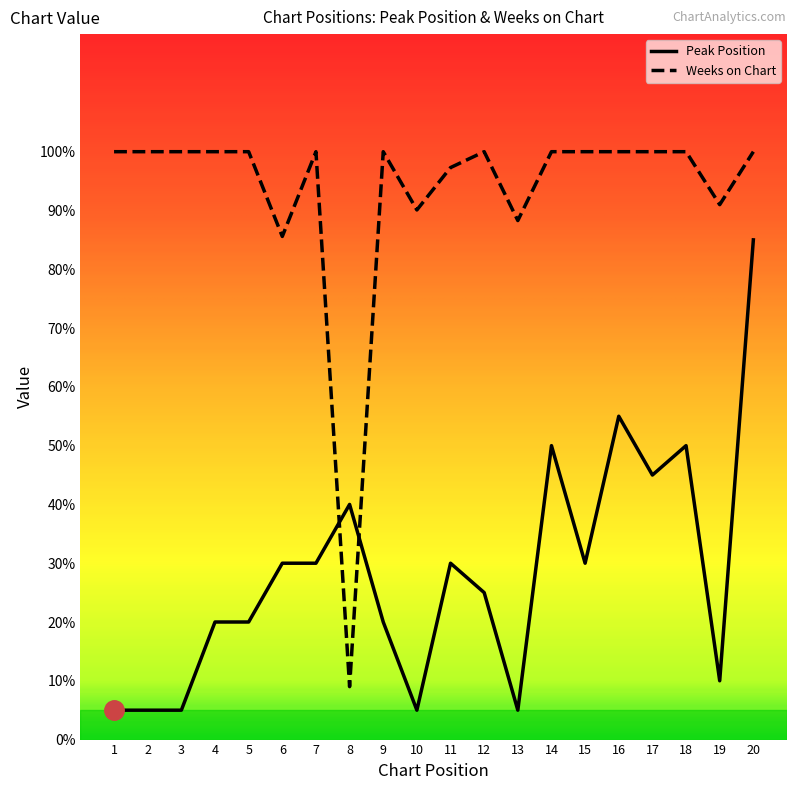

Reading left to right, what are all the values shown in this chart?

Peak Position: 5.0	5.0	5.0	20.0	20.0	30.0	30.0	40.0	20.0	5.0	30.0	25.0	5.0	50.0	30.0	55.0	45.0	50.0	10.0	85.0
Weeks on Chart: 100.0	100.0	100.0	100.0	100.0	85.6	100.0	9.0	100.0	90.1	97.3	100.0	88.3	100.0	100.0	100.0	100.0	100.0	91.0	100.0